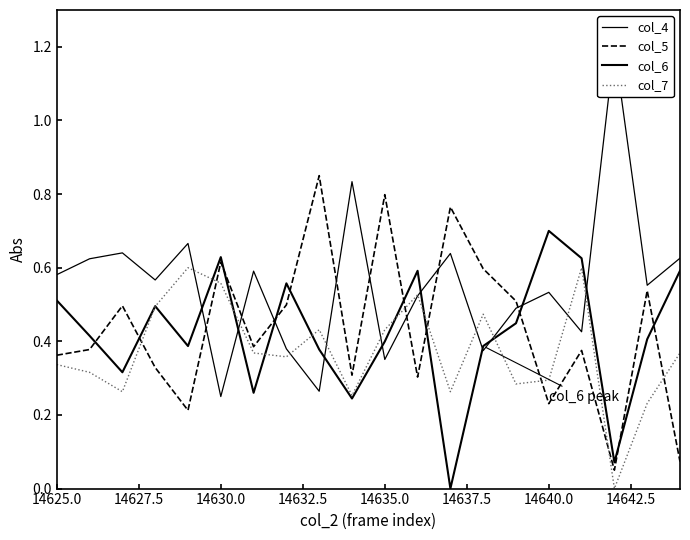

Is the value of col_6 at 19 greater than the value of col_7 at 9?

Yes